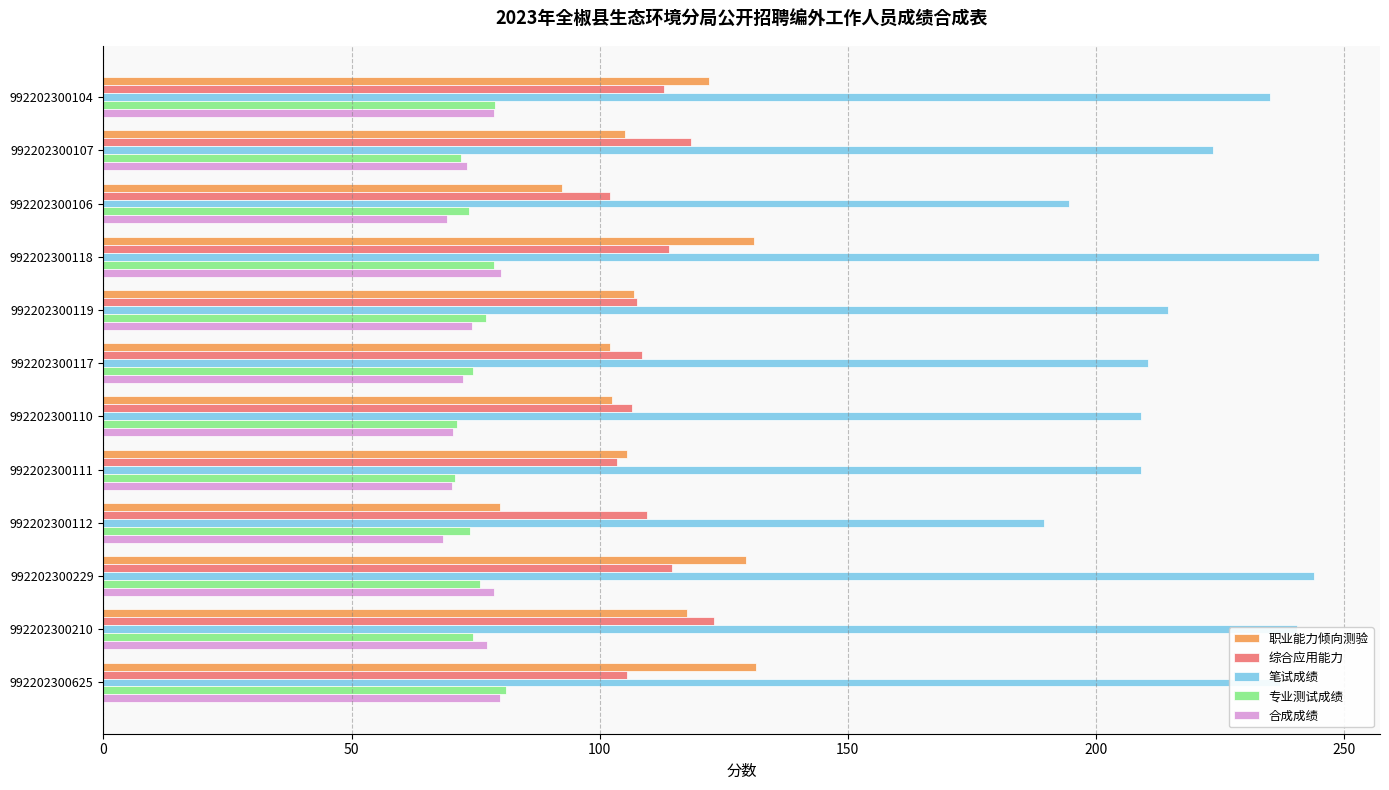

The 综合应用能力 series shows 65.3 at 992202300112. True or false?

False